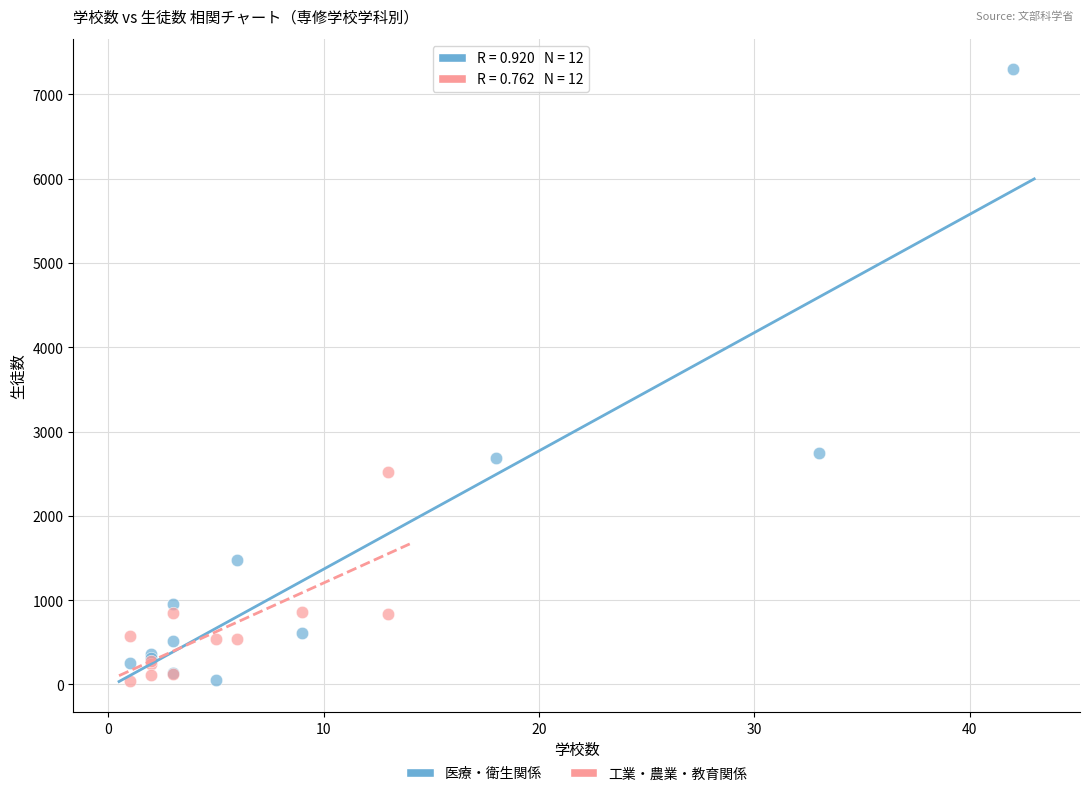

Which series has the widest spread of Y values?

医療・衛生関係